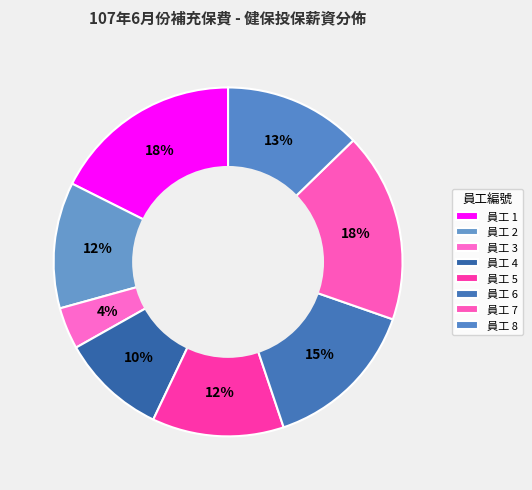

How many segments does this pie chart have?

8